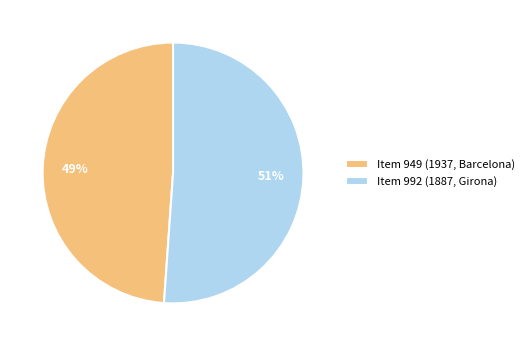

What is the ratio of the value at Item 992 (1887, Girona) to the value at Item 949 (1937, Barcelona)?

1.0